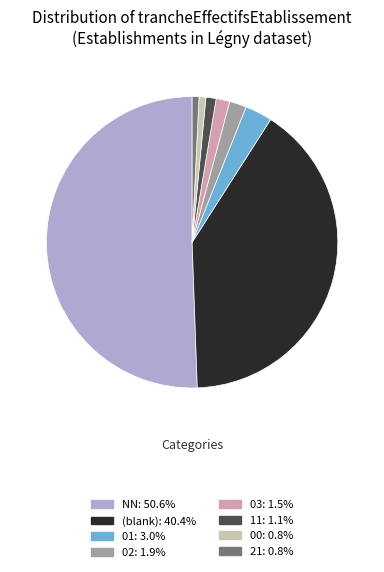

What is the ratio of the value at NN: 50.6% to the value at (blank): 40.4%?

1.3